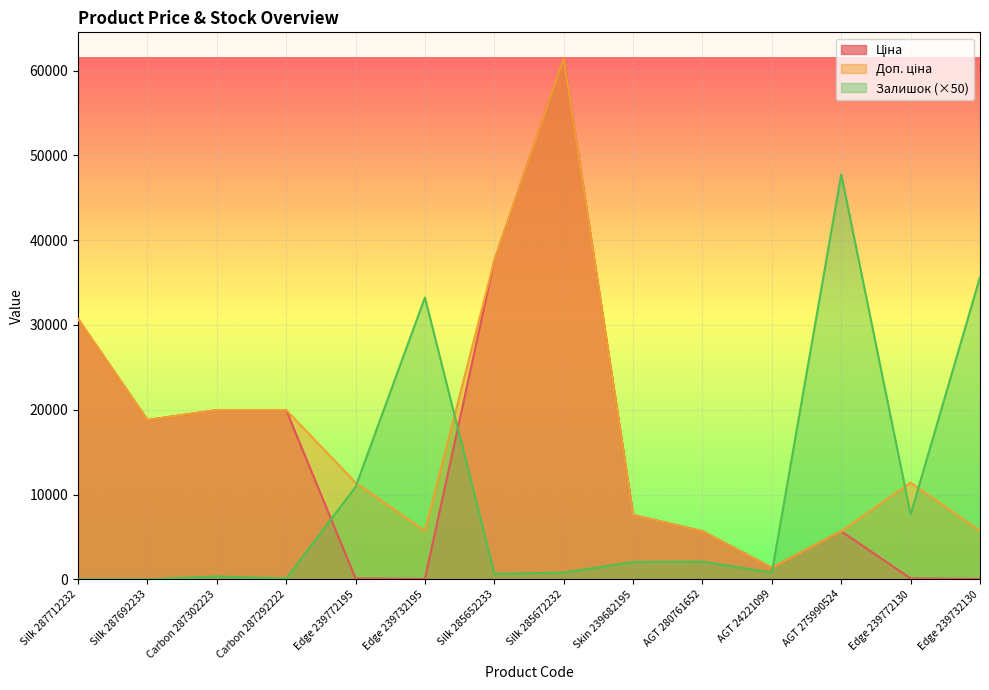

What is the greatest value displayed?

61434.3